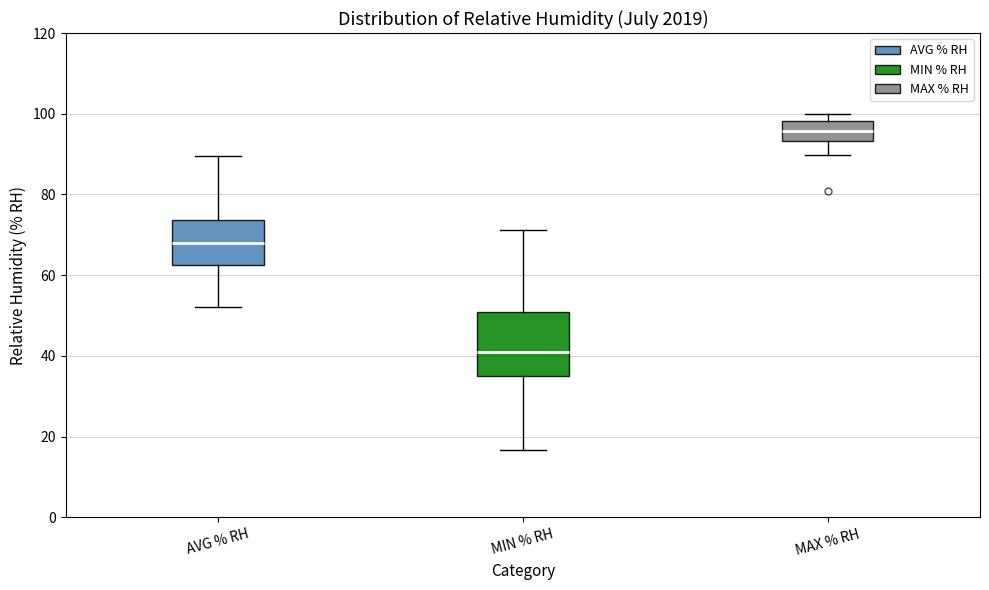

Reading left to right, transcribe this box plot: for each box, give where its median line is, the range the box spans, and where its two whiskers end, as read against the y-axis. The values are not printed on the chart, so give them approximately, as read against the axis.

AVG % RH: median 68, box 62 to 74, whiskers 52 to 90
MIN % RH: median 40, box 36 to 50, whiskers 16 to 72
MAX % RH: median 96, box 94 to 98, whiskers 90 to 100